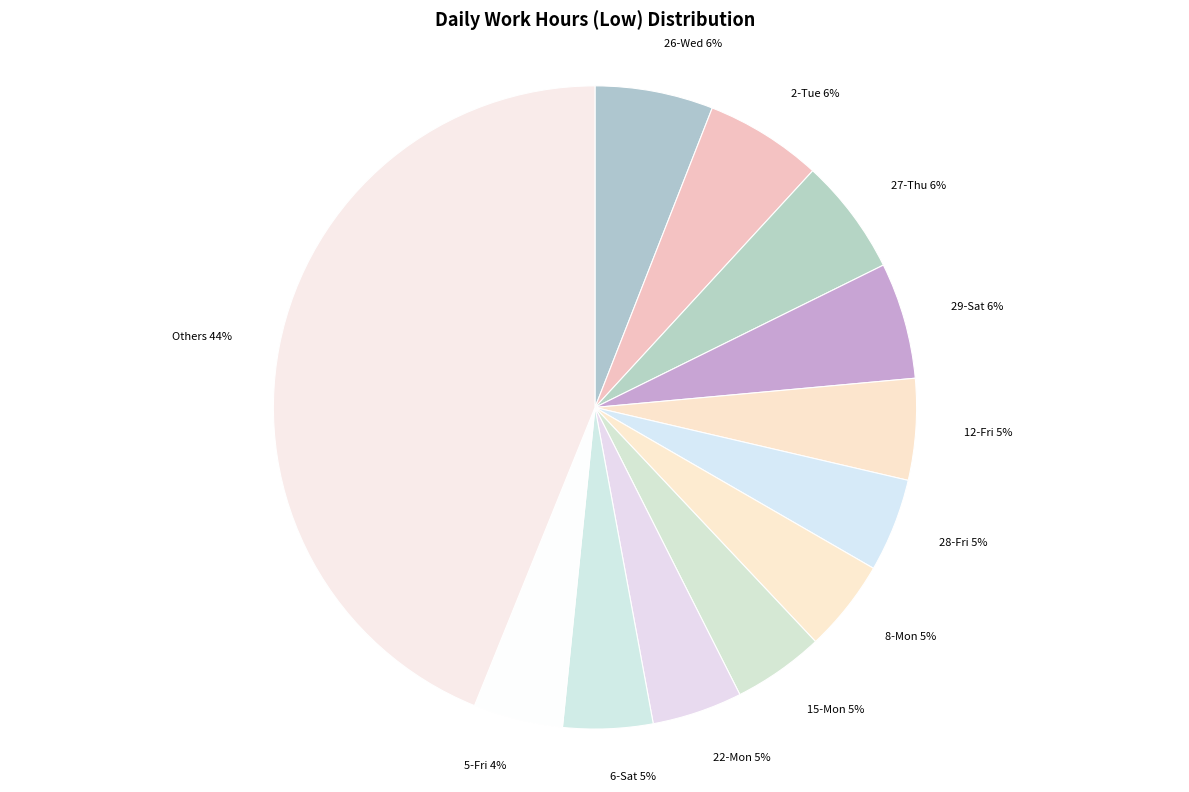

Which has a higher value, 27-Thu or 6-Sat?

27-Thu